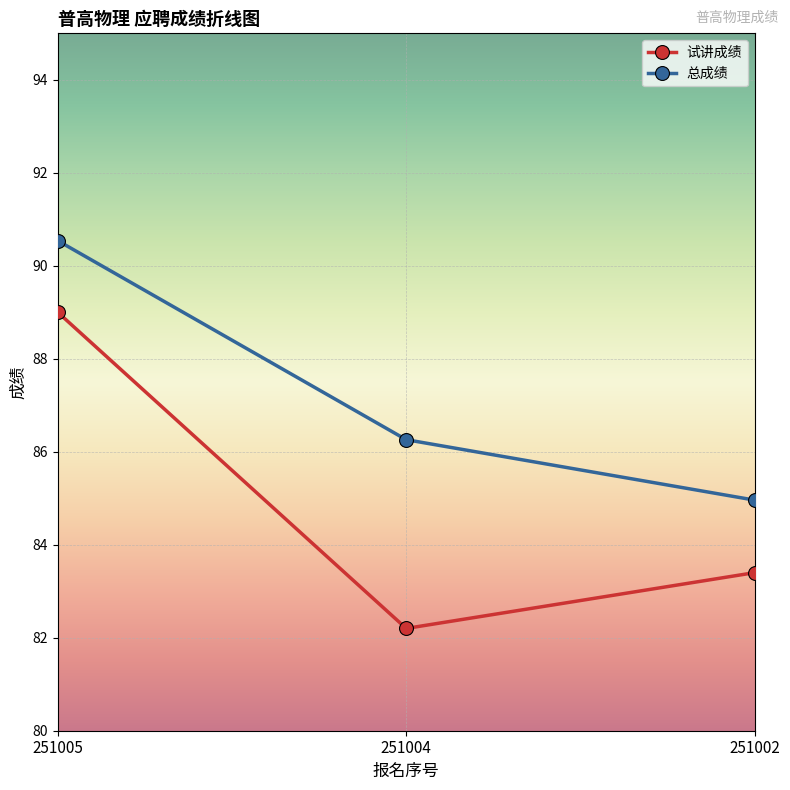

How many lines are shown in the chart?

2